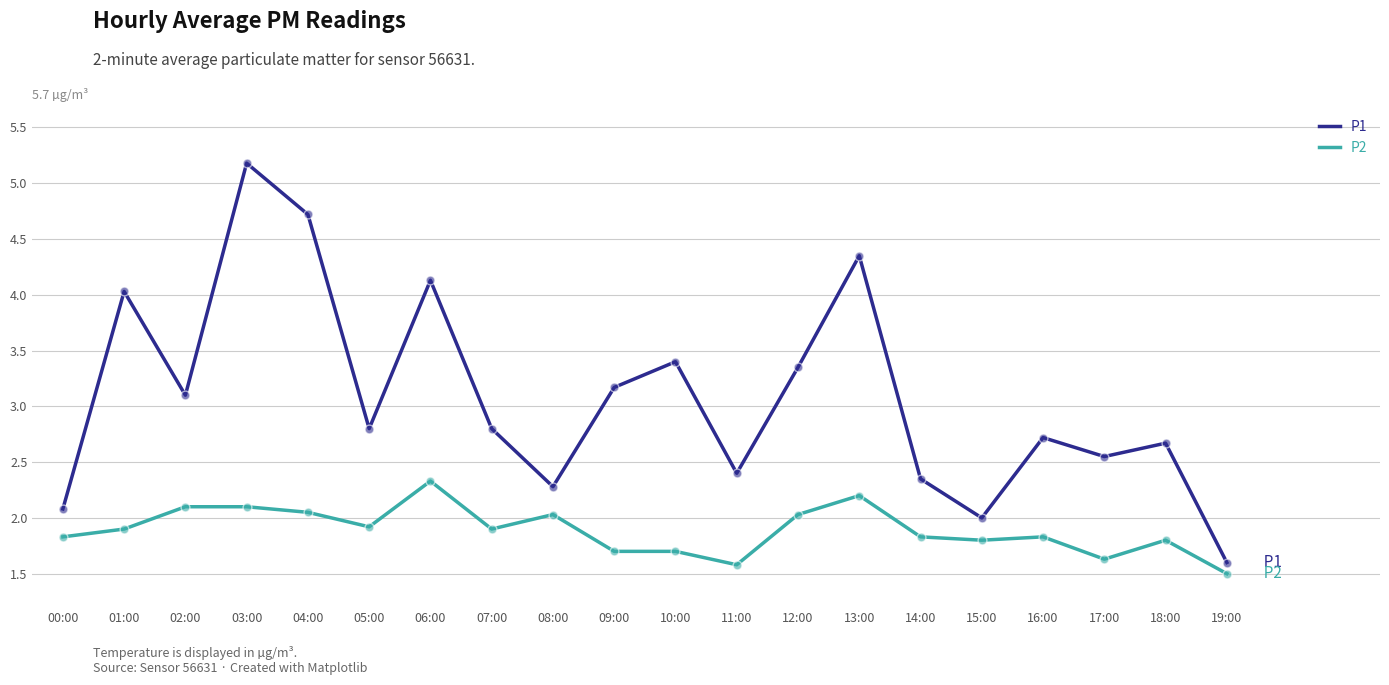

Which series has the largest total across all categories?

P1